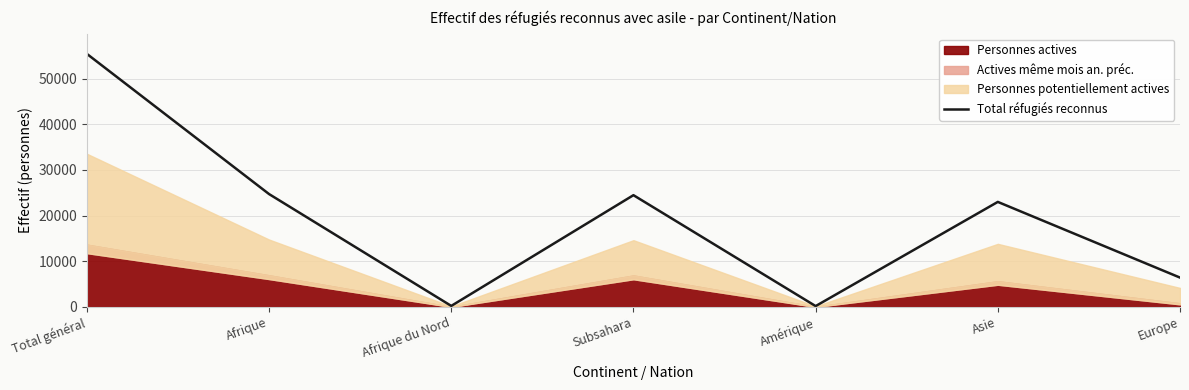

List the labels in order of value, largest first.

Total général, Afrique, Subsahara, Asie, Europe, Afrique du Nord, Amérique